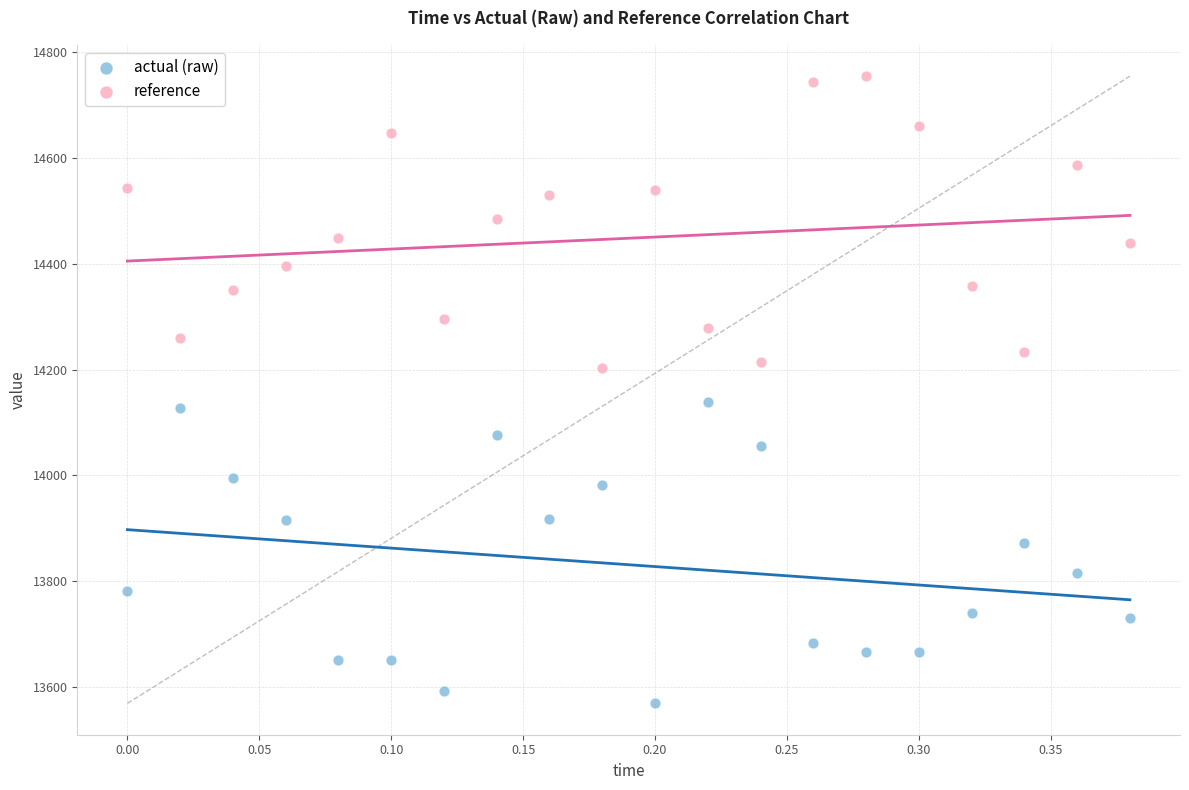

What are all the series names shown in the legend?

actual (raw), reference